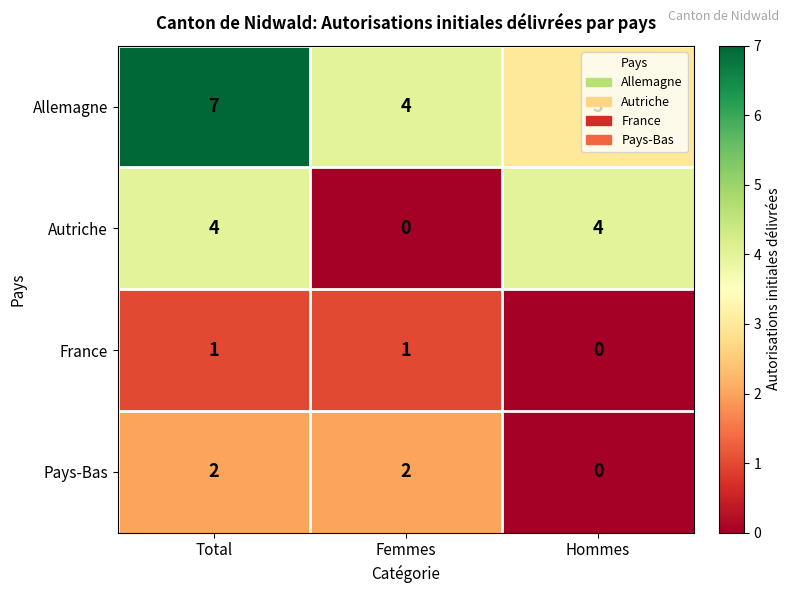

Is it true that Autriche equals 0 at Femmes?

True